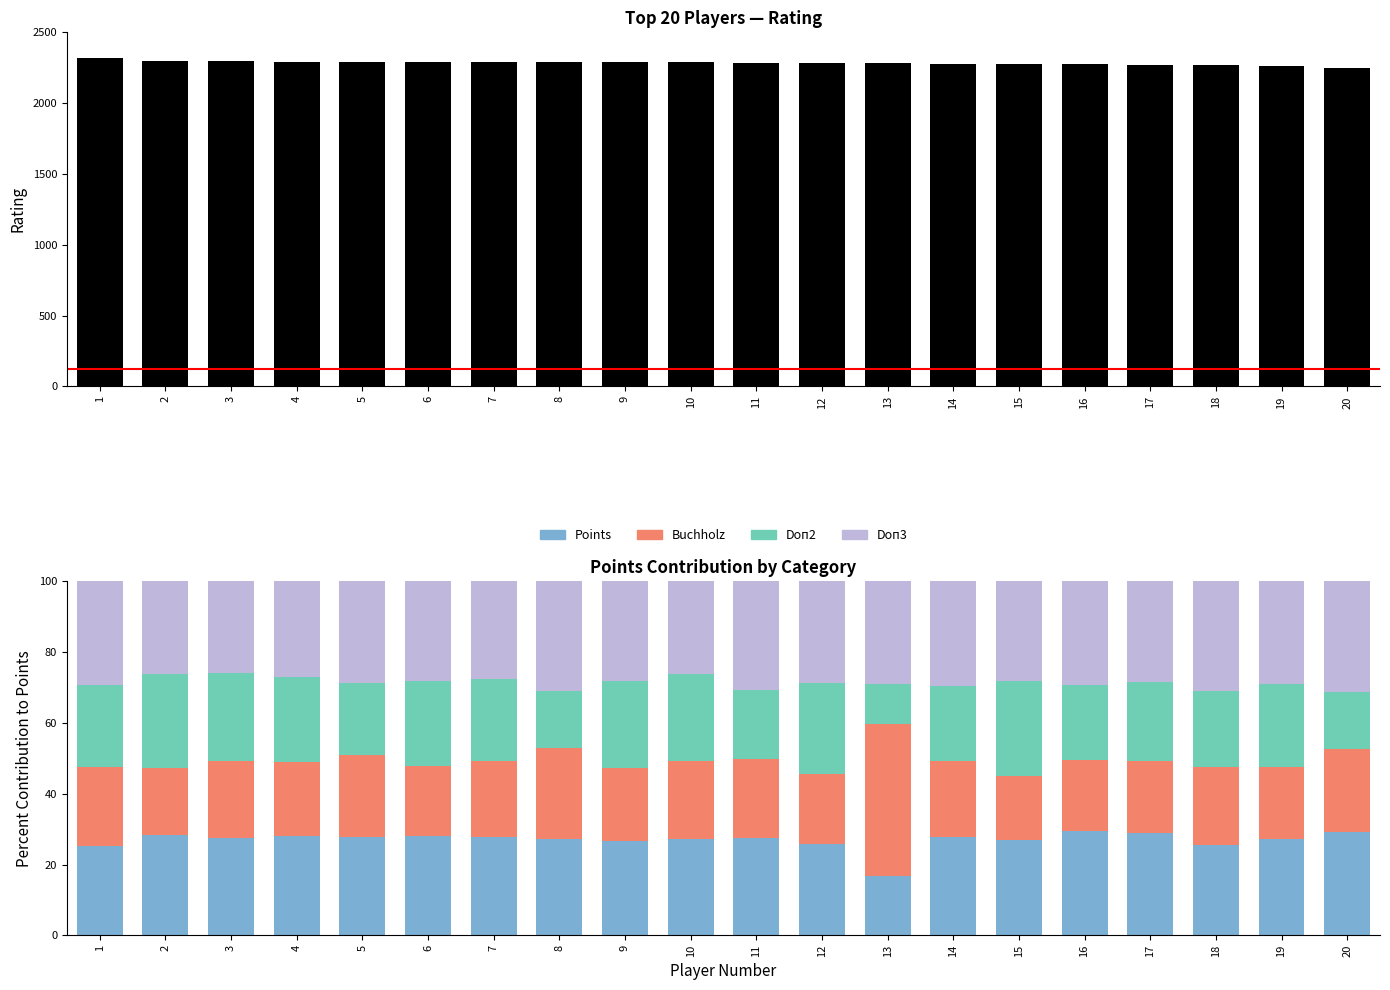

Is it true that Buchholz equals 20.5 at 9?

True